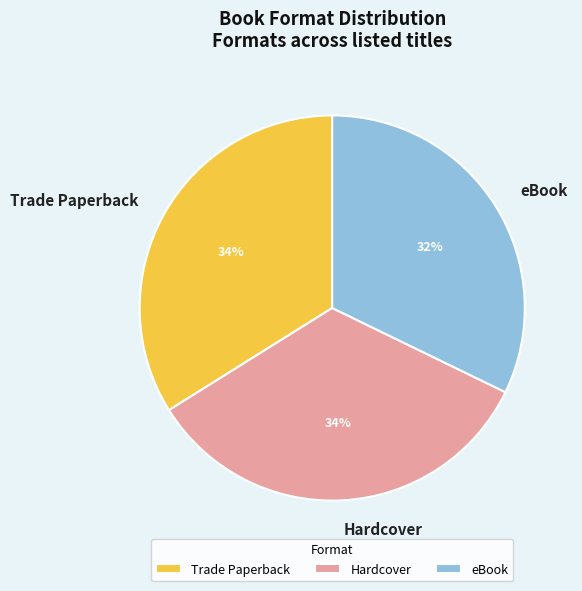

True or false: Hardcover accounts for 34% of the total.

True